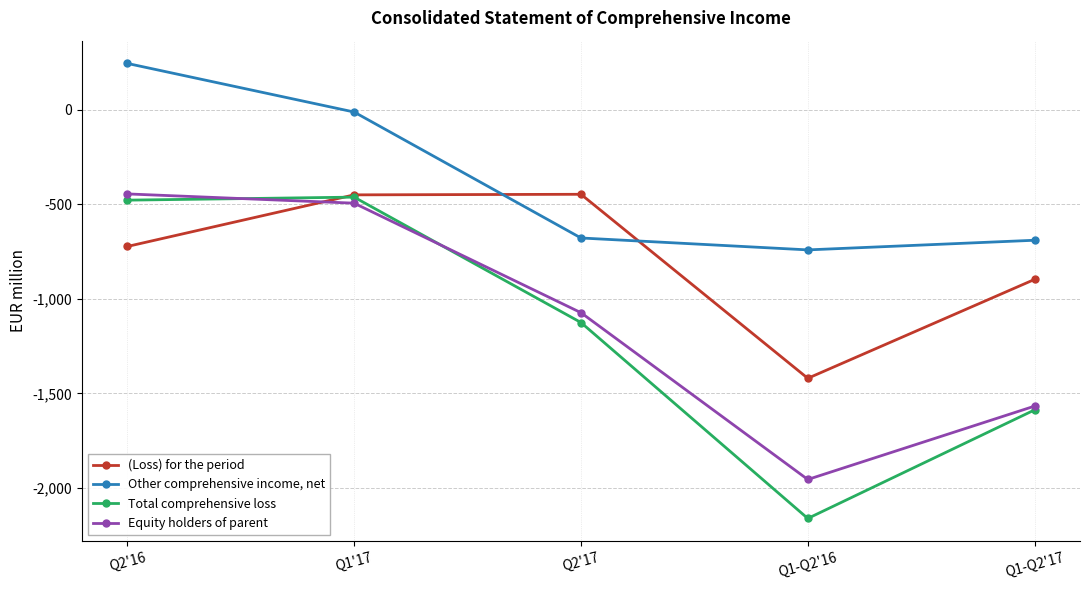

True or false: (Loss) for the period and Equity holders of parent cross at least once.

True